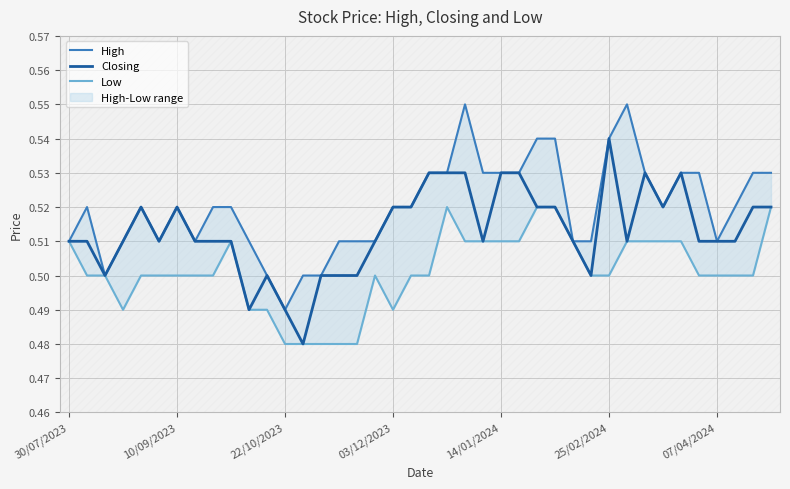

True or false: Closing and High intersect in this chart.

False